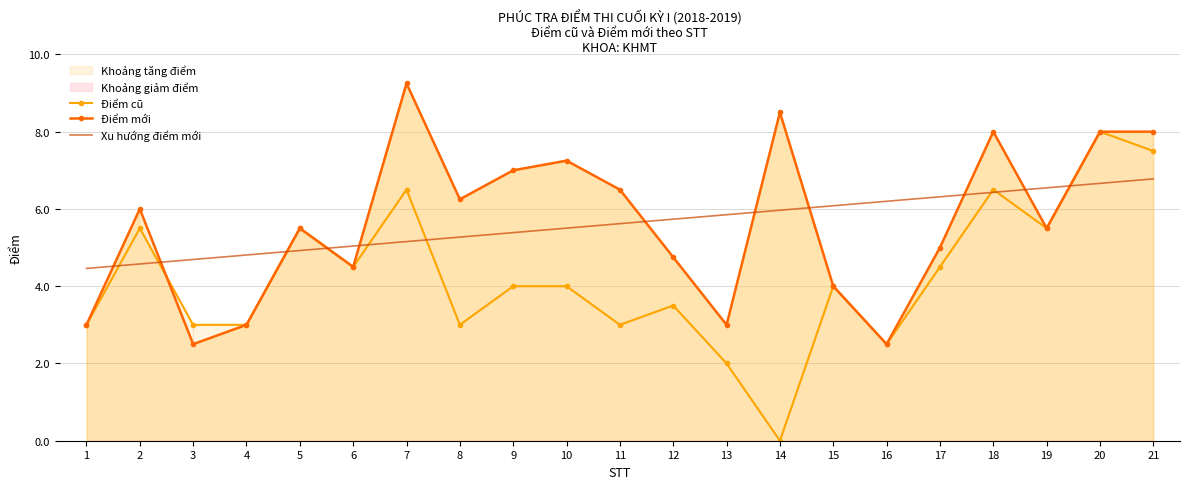

What are all the series names shown in the legend?

Điểm cũ, Điểm mới, Xu hướng điểm mới